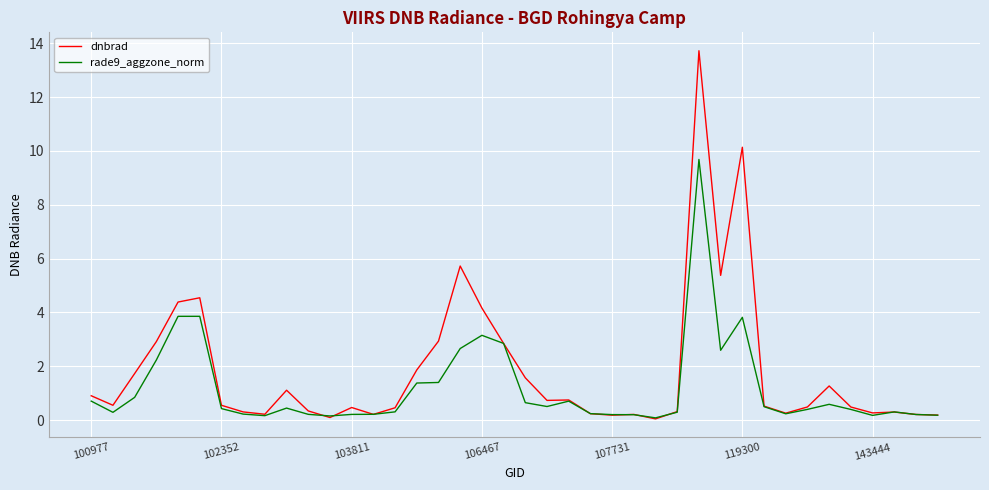

Which series has the largest total across all categories?

dnbrad